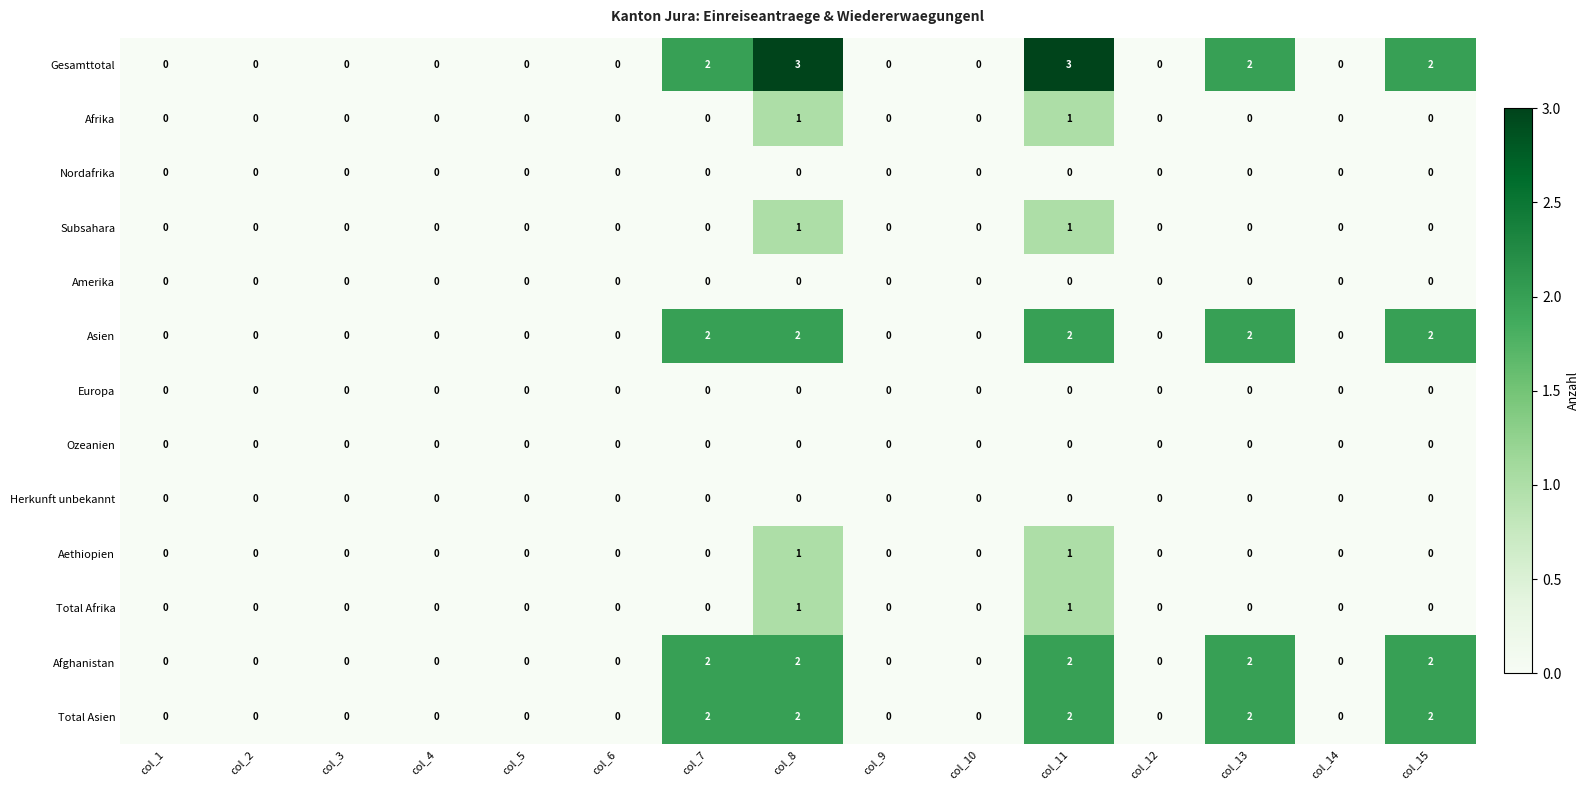

Count the Gesamttotal values in the range 0 to 2.

13